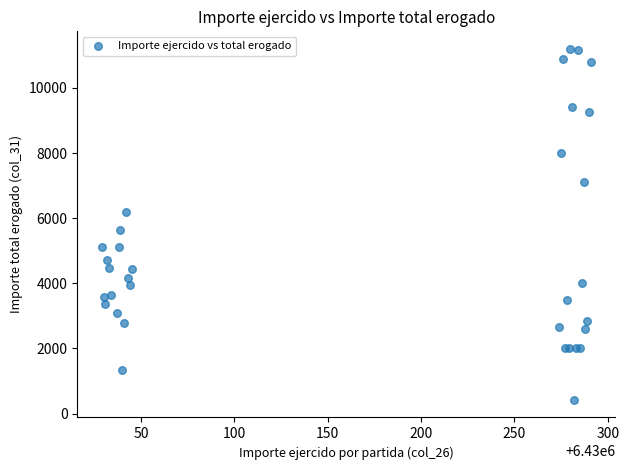

What Y value in the scatter plot is closest to 5810?

5623.0